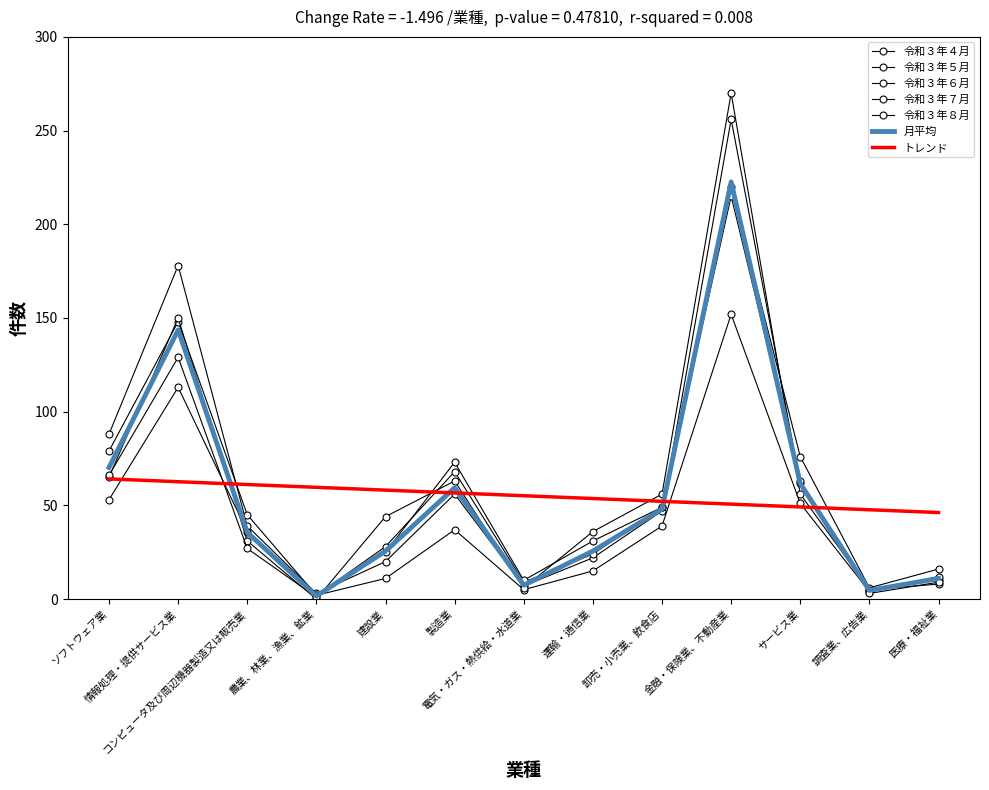

How many intersections are there between 令和３年８月 and 令和３年７月?

8